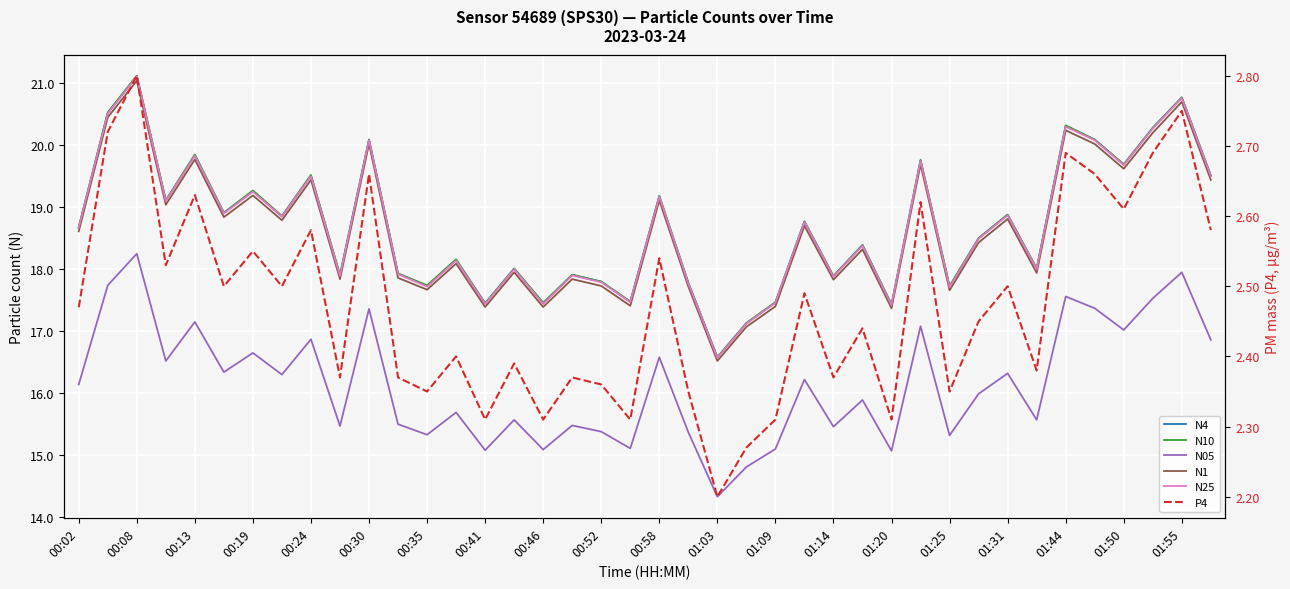

Reading left to right, transcribe all the data shown in this chart.

N4: 18.7	20.5	21.1	19.1	19.8	18.9	19.3	18.9	19.5	17.9	20.1	17.9	17.7	18.1	17.4	18.0	17.4	17.9	17.8	17.5	19.2	17.8	16.6	17.1	17.5	18.8	17.9	18.4	17.4	19.8	17.7	18.5	18.9	18.0	20.3	20.1	19.7	20.3	20.8	19.5
N10: 18.7	20.5	21.1	19.1	19.9	18.9	19.3	18.9	19.5	17.9	20.1	17.9	17.7	18.2	17.4	18.0	17.5	17.9	17.8	17.5	19.2	17.8	16.6	17.1	17.5	18.8	17.9	18.4	17.4	19.8	17.7	18.5	18.9	18.0	20.3	20.1	19.7	20.3	20.8	19.5
N05: 16.1	17.7	18.2	16.5	17.1	16.3	16.6	16.3	16.9	15.5	17.4	15.5	15.3	15.7	15.1	15.6	15.1	15.5	15.4	15.1	16.6	15.4	14.3	14.8	15.1	16.2	15.5	15.9	15.1	17.1	15.3	16.0	16.3	15.6	17.6	17.4	17.0	17.5	17.9	16.9
N1: 18.6	20.4	21.0	19.0	19.8	18.8	19.2	18.8	19.4	17.8	20.0	17.9	17.7	18.1	17.4	17.9	17.4	17.8	17.7	17.4	19.1	17.7	16.5	17.1	17.4	18.7	17.8	18.3	17.4	19.7	17.7	18.4	18.8	17.9	20.2	20.0	19.6	20.2	20.7	19.4
N25: 18.7	20.5	21.1	19.1	19.8	18.9	19.2	18.9	19.5	17.9	20.1	17.9	17.7	18.1	17.4	18.0	17.4	17.9	17.8	17.5	19.2	17.8	16.6	17.1	17.5	18.8	17.9	18.4	17.4	19.8	17.7	18.5	18.9	18.0	20.3	20.1	19.7	20.3	20.8	19.5
P4: 2.5	2.7	2.8	2.5	2.6	2.5	2.5	2.5	2.6	2.4	2.7	2.4	2.4	2.4	2.3	2.4	2.3	2.4	2.4	2.3	2.5	2.4	2.2	2.3	2.3	2.5	2.4	2.4	2.3	2.6	2.4	2.5	2.5	2.4	2.7	2.7	2.6	2.7	2.8	2.6